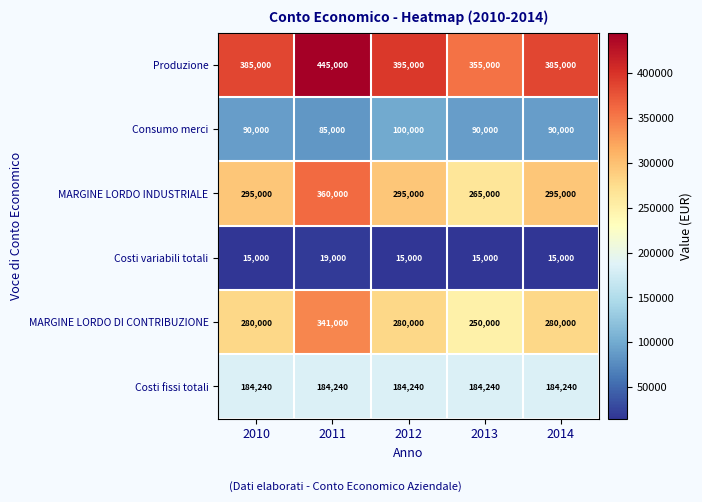

The MARGINE LORDO DI CONTRIBUZIONE series shows 369647 at 2010. True or false?

False